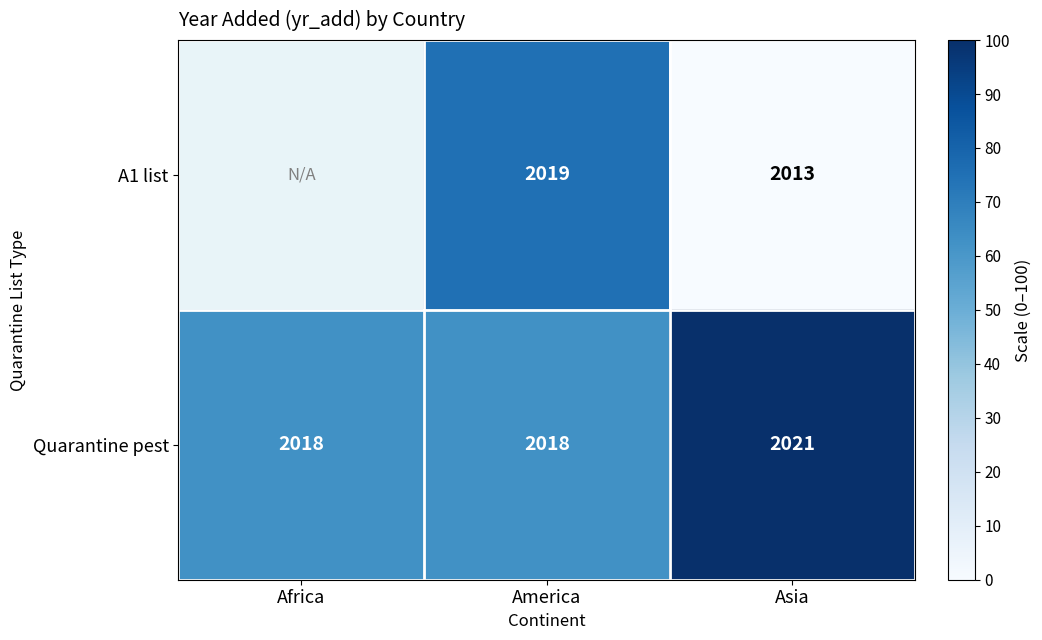

Which series changed the most between America and Asia?

A1 list